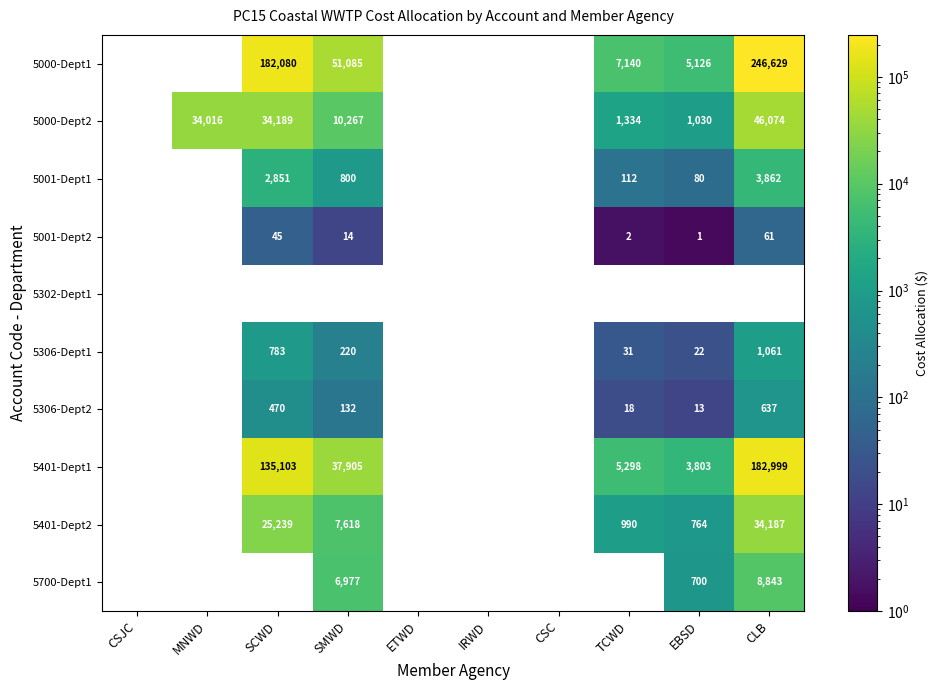

True or false: 5000-Dept2 has a value of 1030 at EBSD.

True